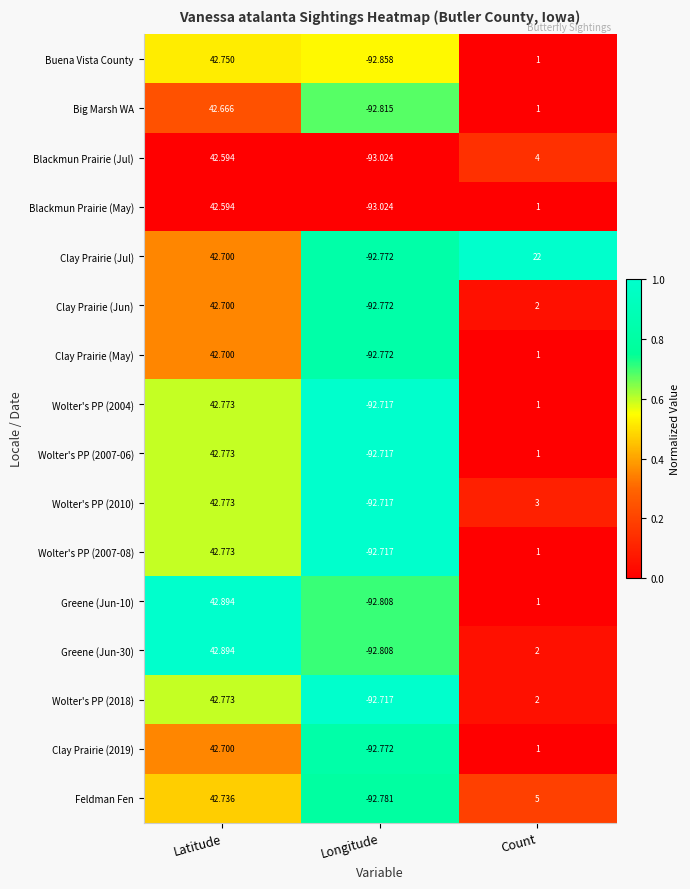

At which category does the chart reach its peak across all series?

Latitude